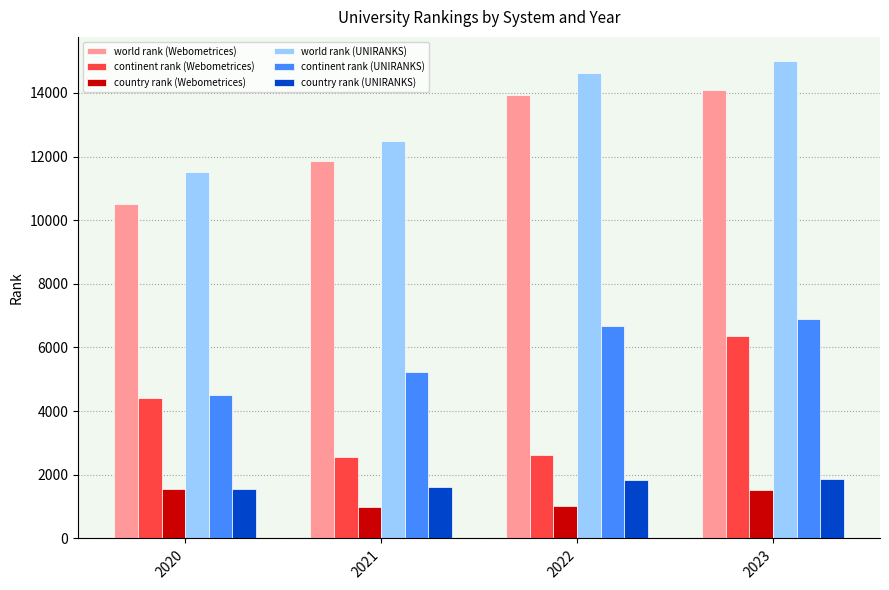

The value of country rank (Webometrices) at 2022 is 357. True or false?

False